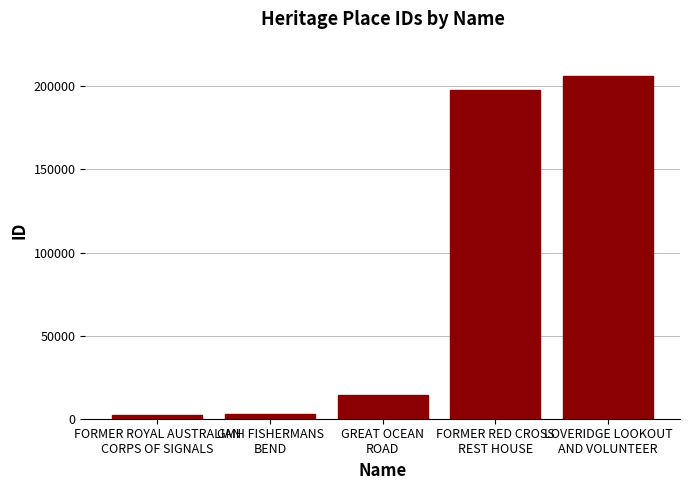

What is the difference between the values at GMH FISHERMANS
BEND and FORMER ROYAL AUSTRALIAN
CORPS OF SIGNALS?

693